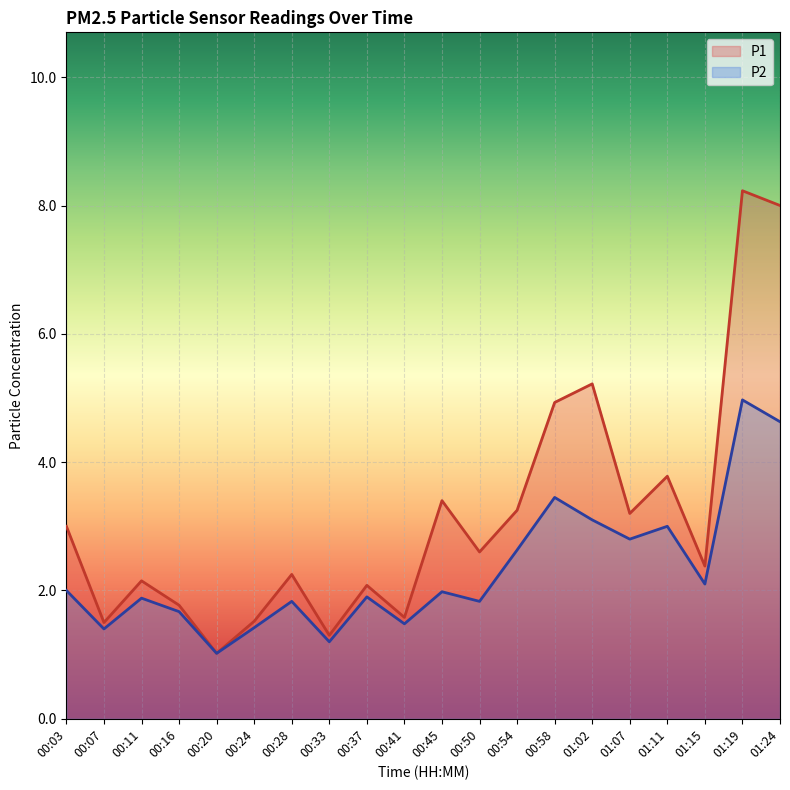

How many interior local valleys does the P1 series have?

7